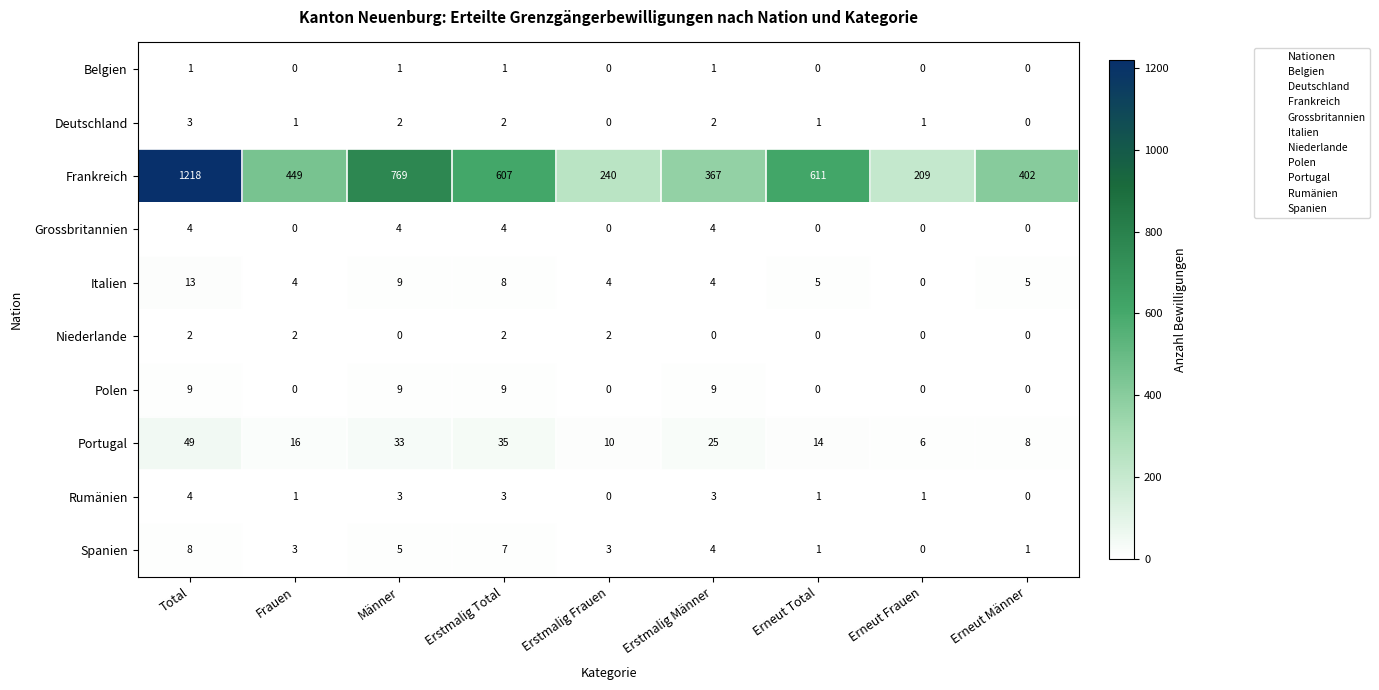

Count the Grossbritannien values in the range 0 to 4.

9